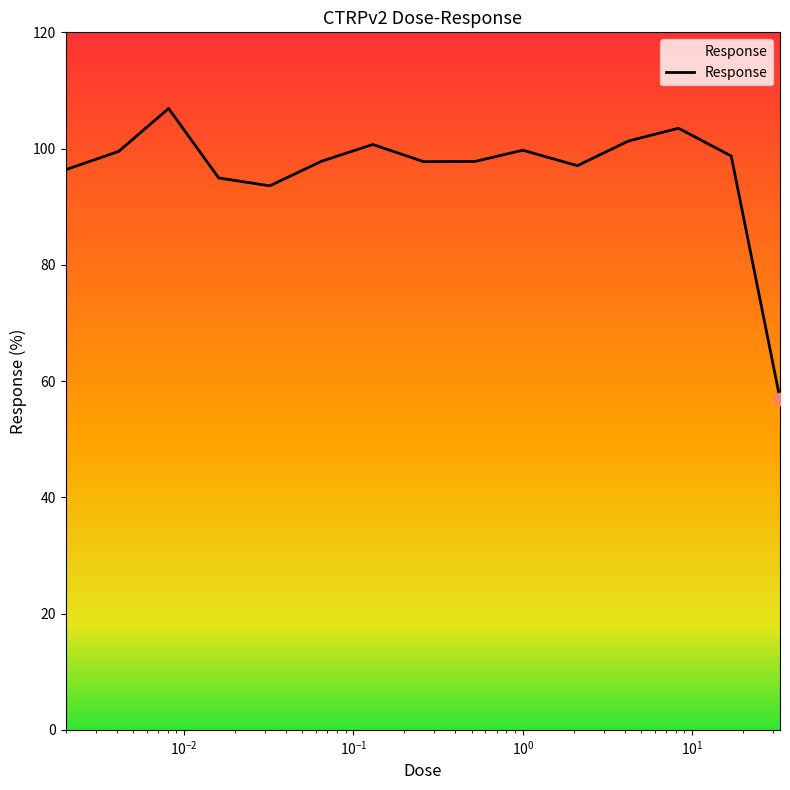

What is the greatest value displayed?

106.9